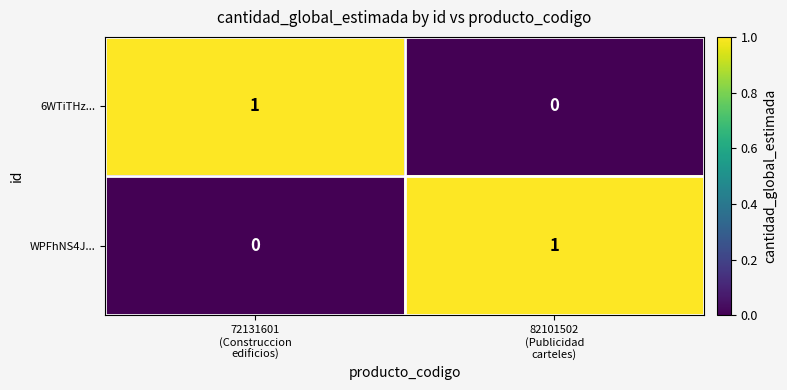

How many categories are shown in the chart?

2